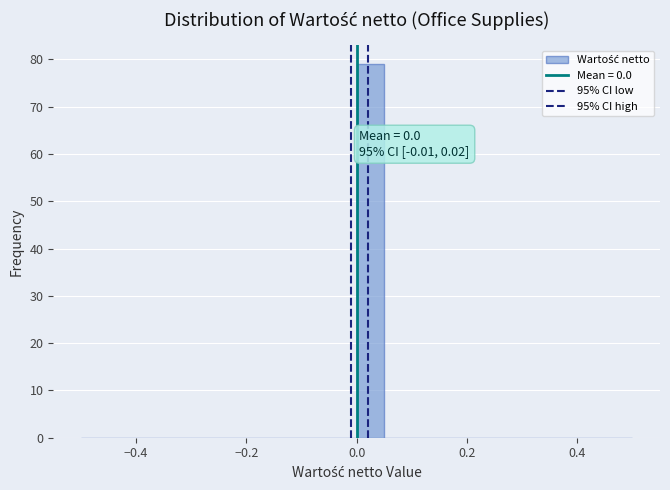

Around what value on the x-axis is the tallest bar? Give the approximate position of its centre, as read against the axis.

0.02